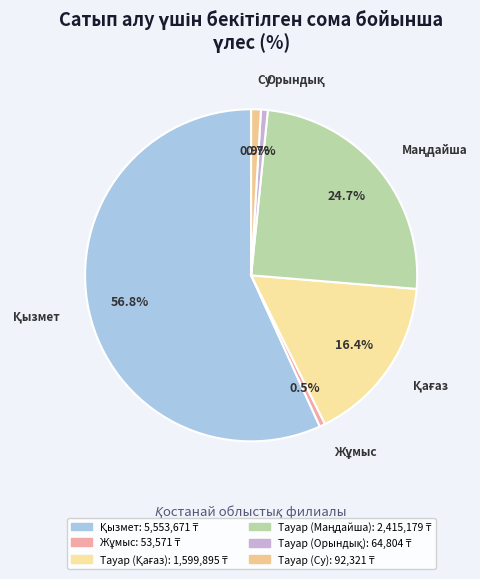

Is there any slice that represents more than half of the pie?

Yes